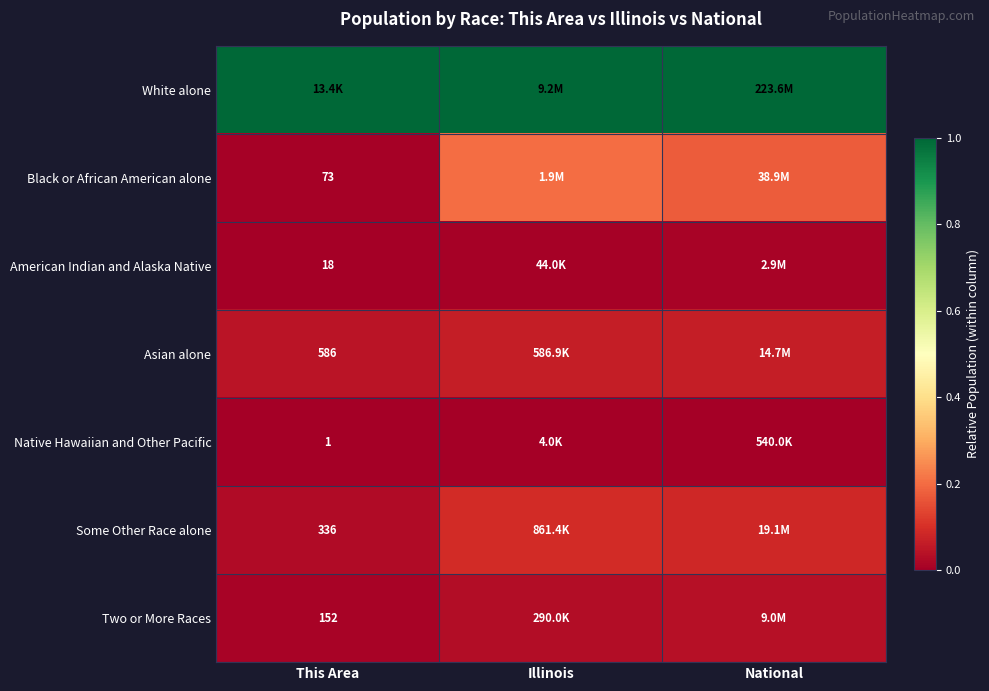

What is the maximum value for Black or African American alone?

0.2